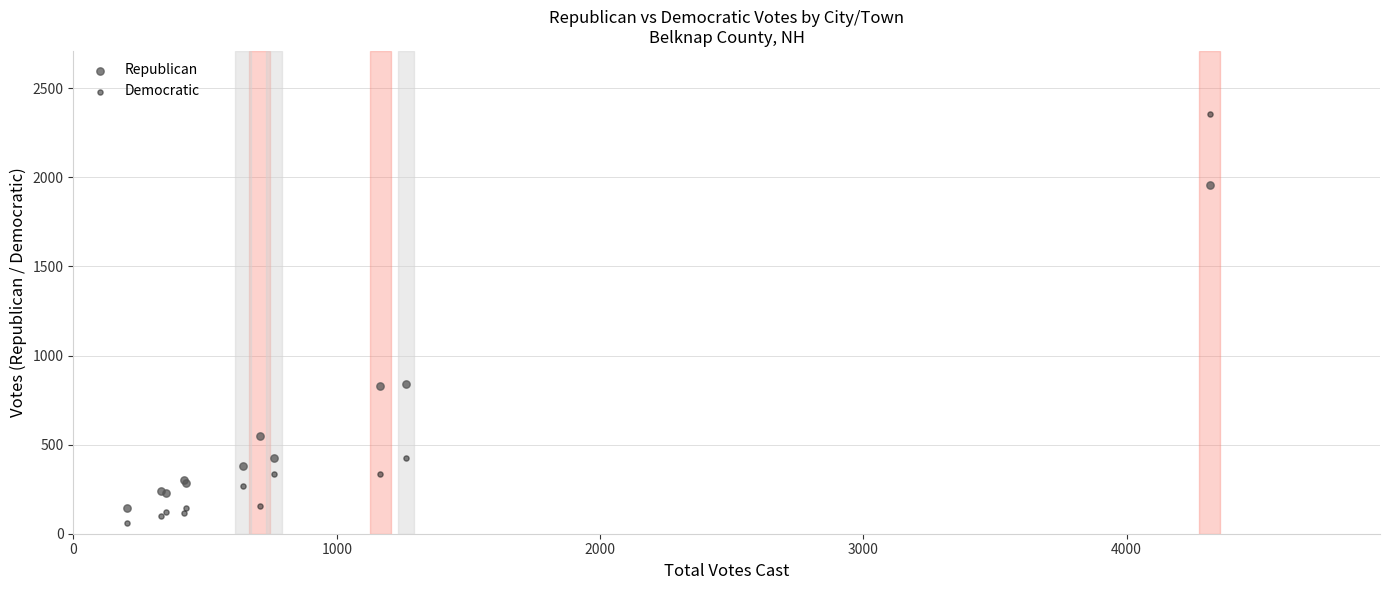

Which series reaches the minimum Y coordinate?

Democratic